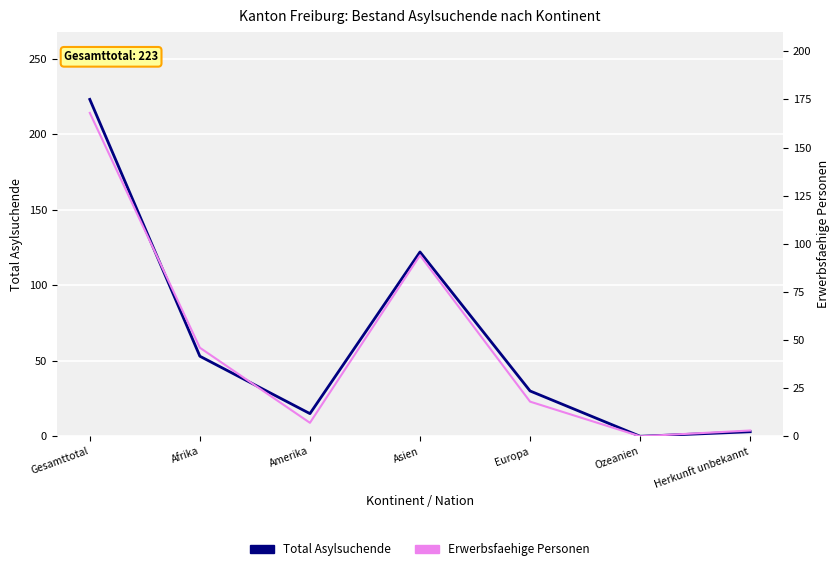

What is the maximum value for Total Asylsuchende?

223